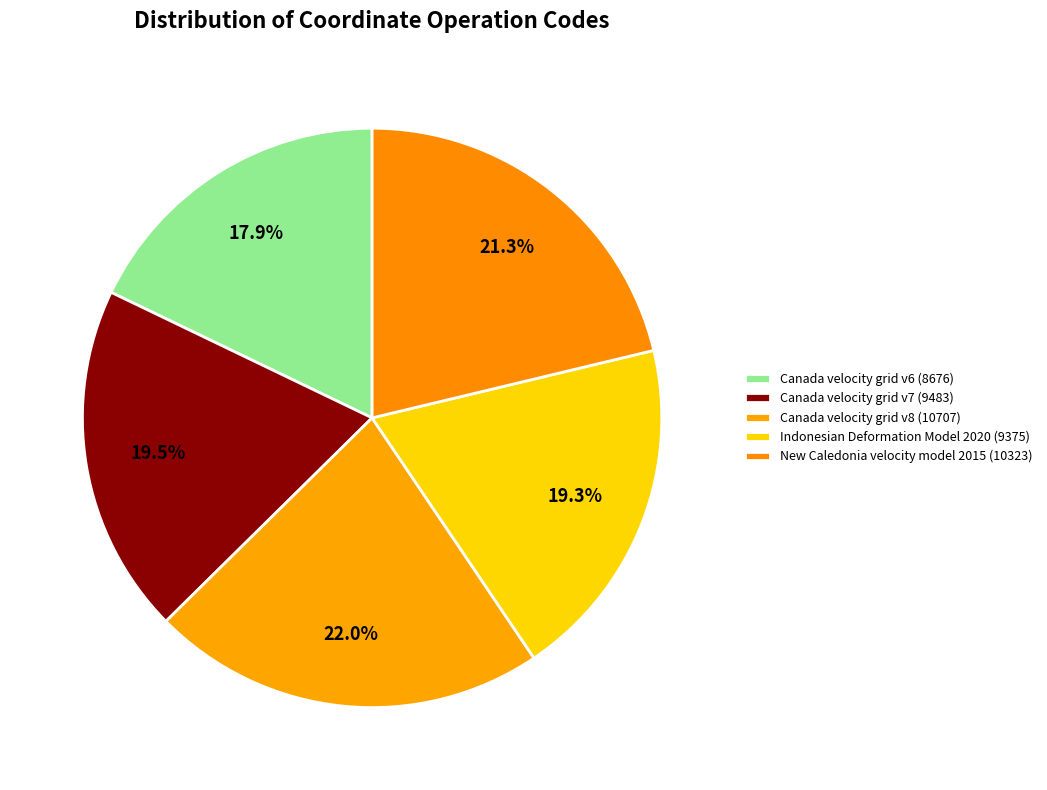

True or false: Canada velocity grid v6 accounts for 18% of the total.

True